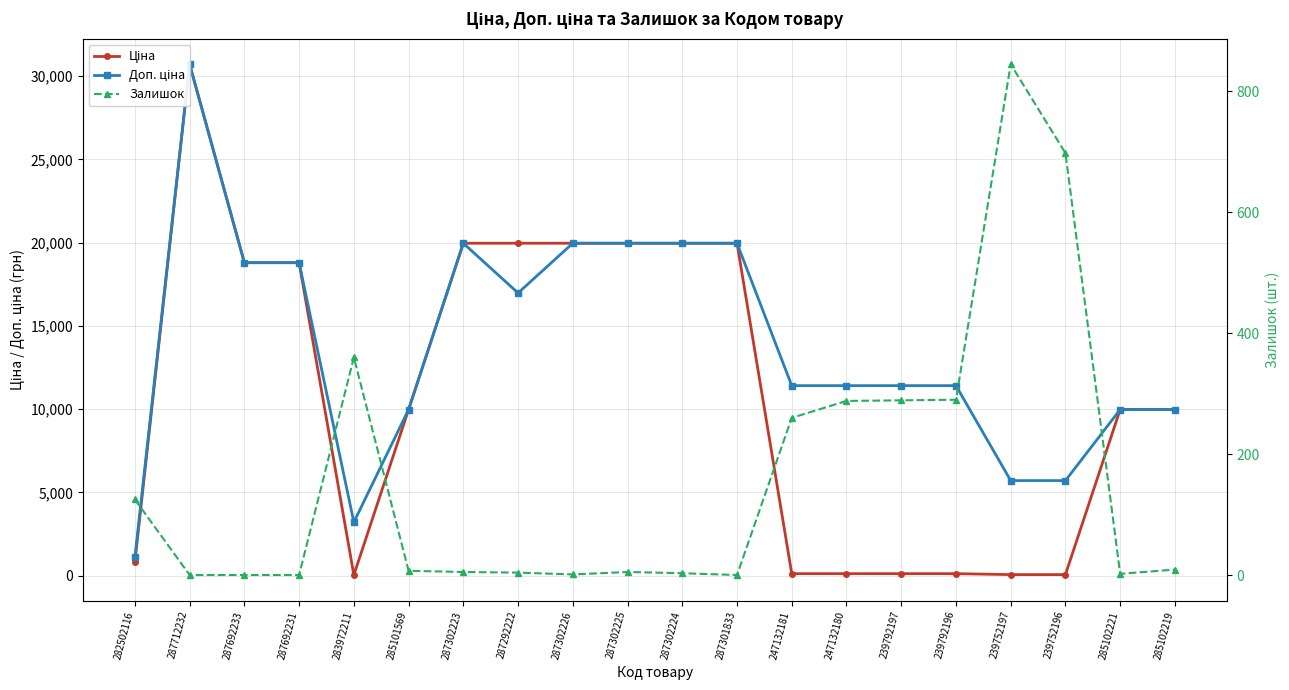

List the series in order of their overall mean, highest first.

Доп. ціна, Ціна, Залишок